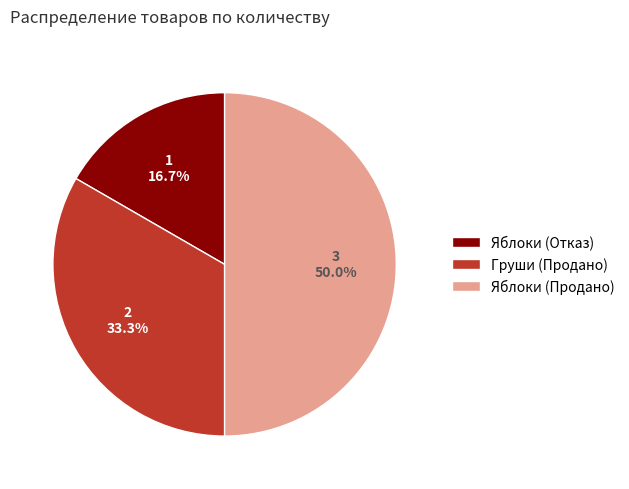

True or false: Яблоки (Отказ) accounts for 17% of the total.

True